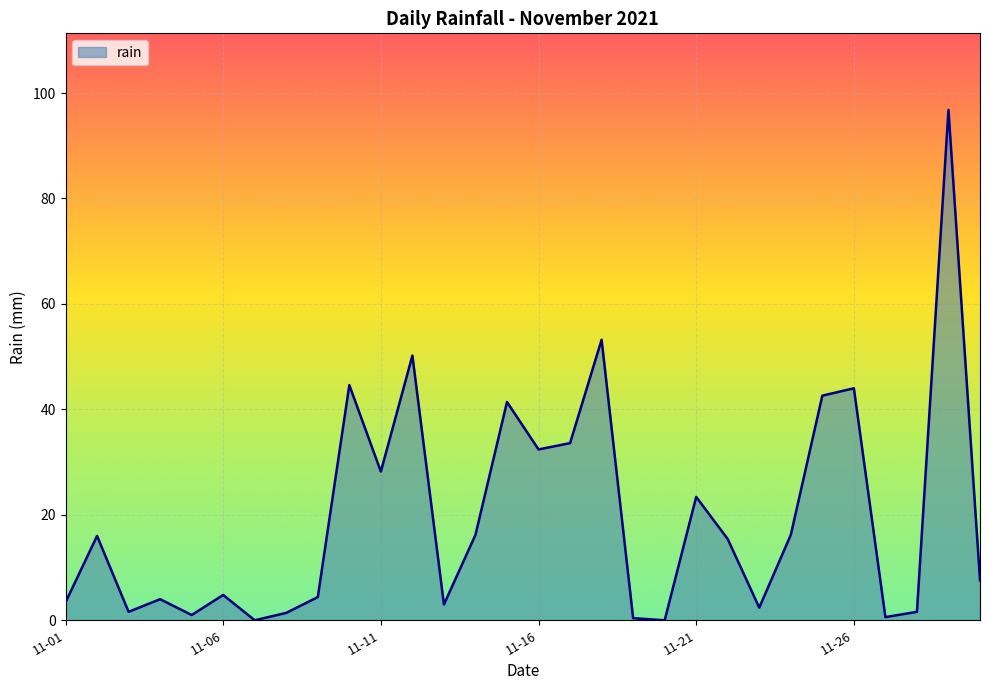

What is the difference between the maximum and minimum values?

96.8